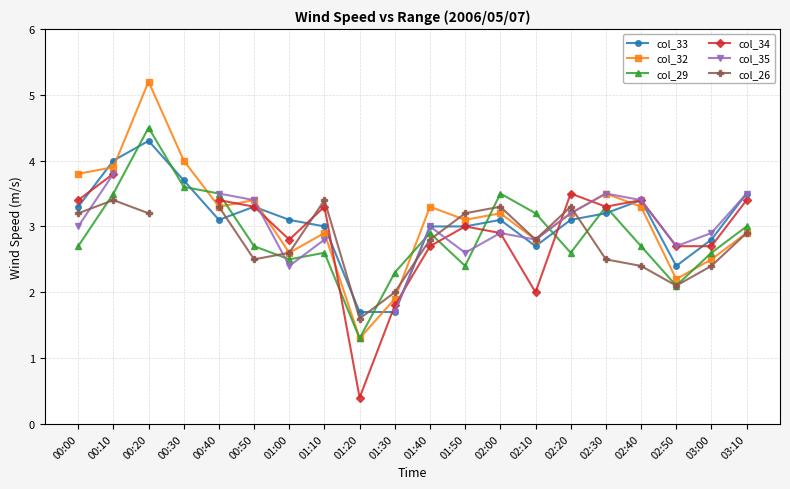

How many lines are shown in the chart?

6